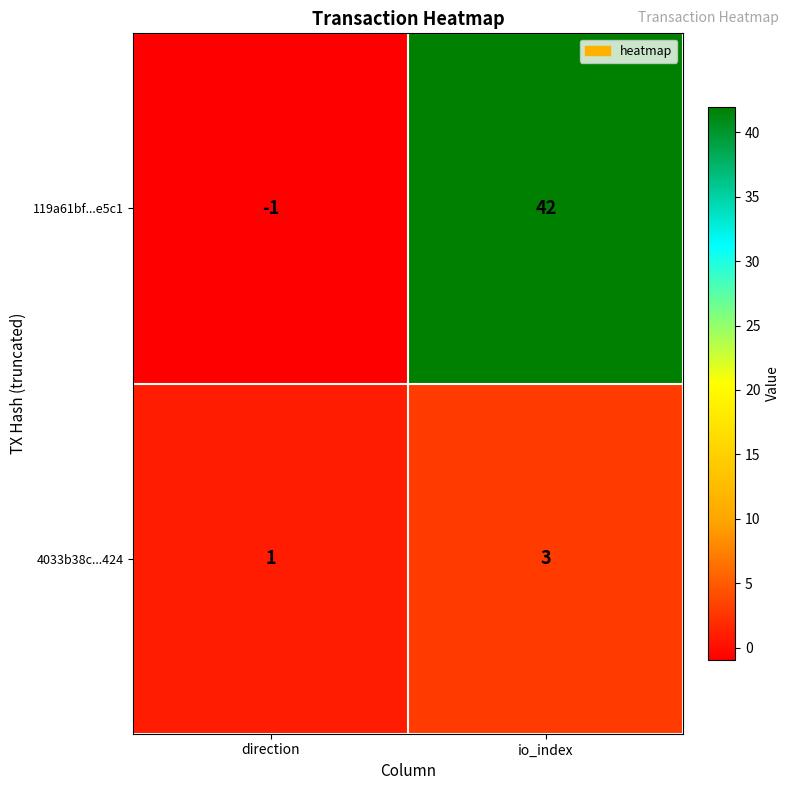

The 119a61bf...e5c1 series shows 29 at io_index. True or false?

False